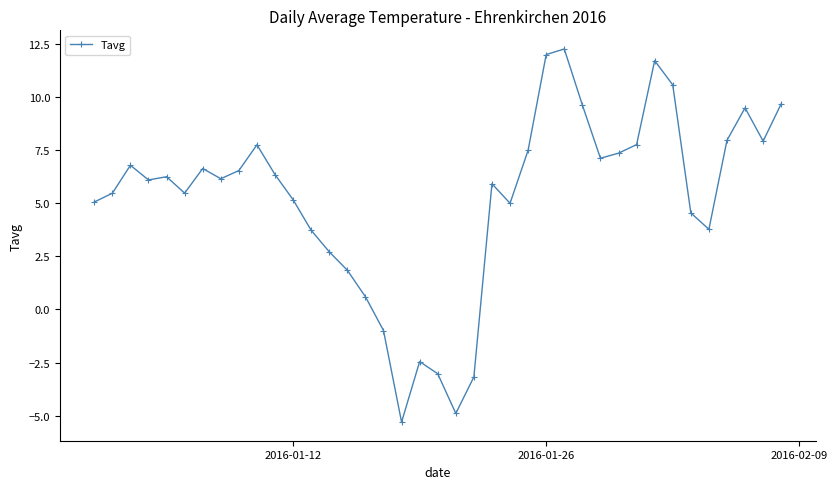

True or false: there are more than 2 points higher than both neighbors.

True